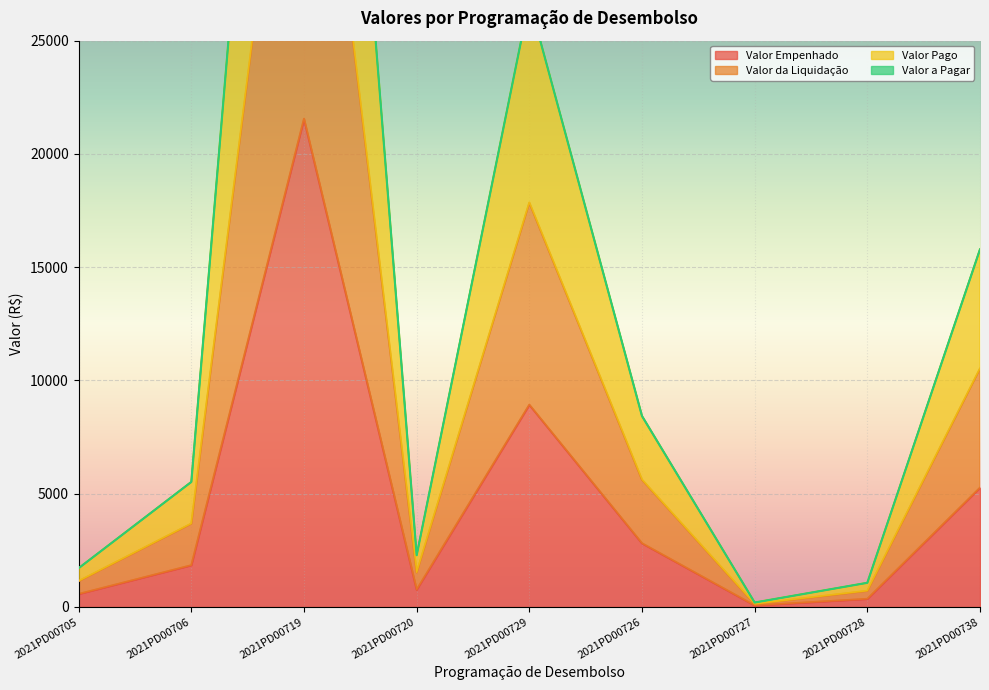

What is the label of the 5th point from the left?

2021PD00729